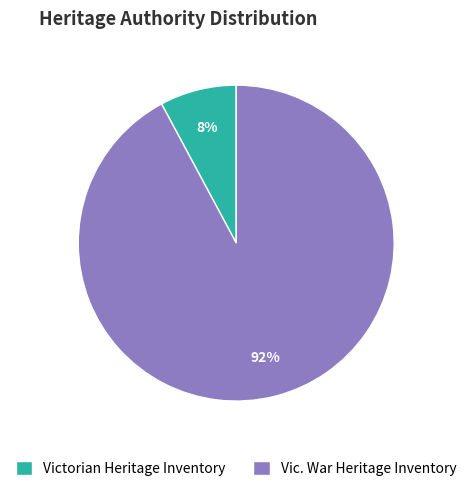

Rank the categories by value from highest to lowest.

Vic. War Heritage Inventory, Victorian Heritage Inventory